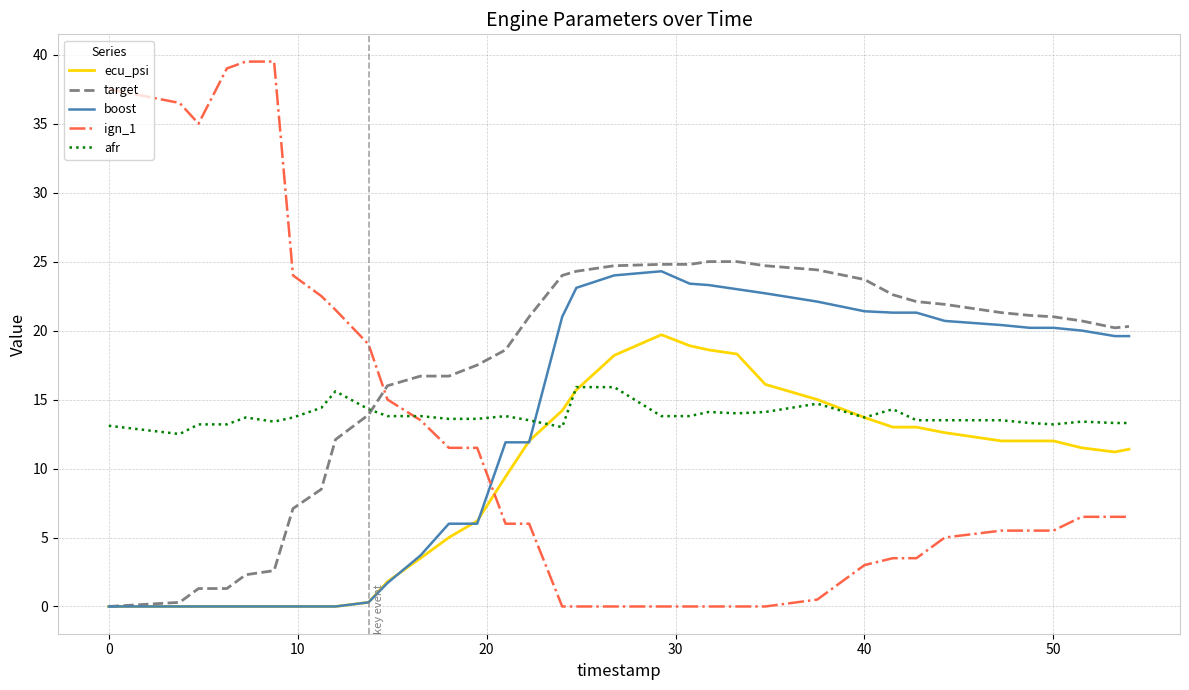

Which series has the largest range (max minus min)?

ign_1